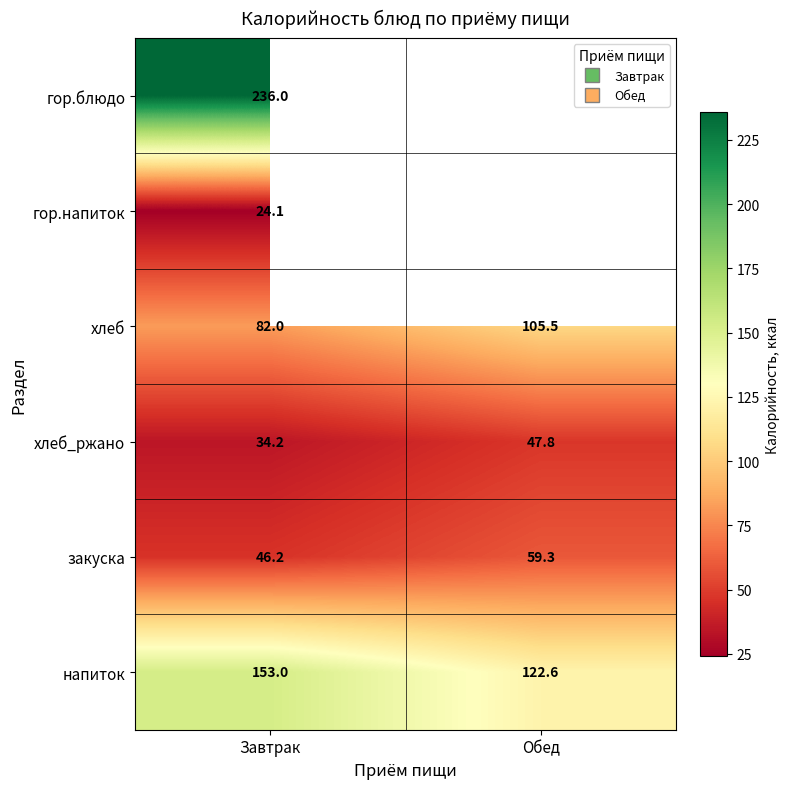

Is it true that напиток equals 206.1 at Обед?

False